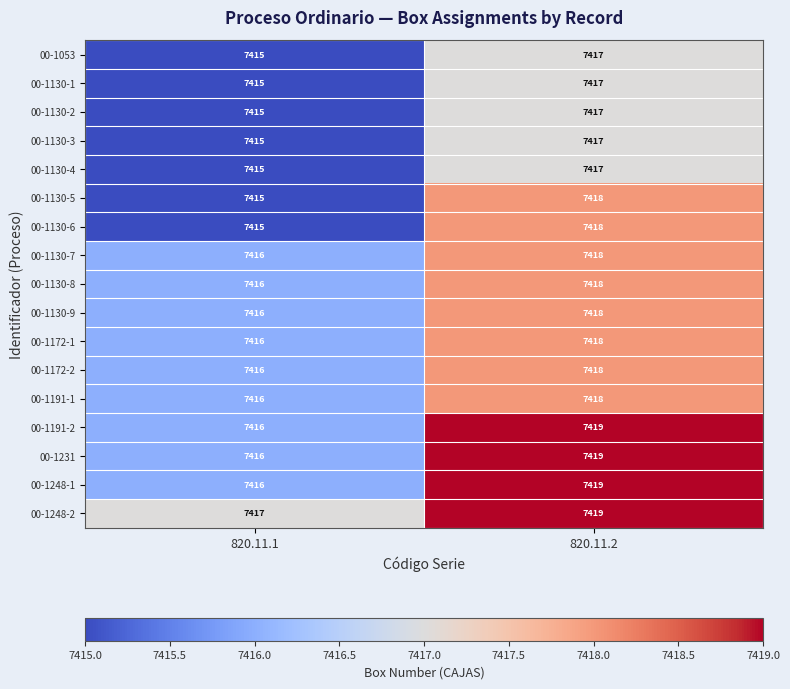

Where is 00-1130-5 nearest to the value 7416?

820.11.1